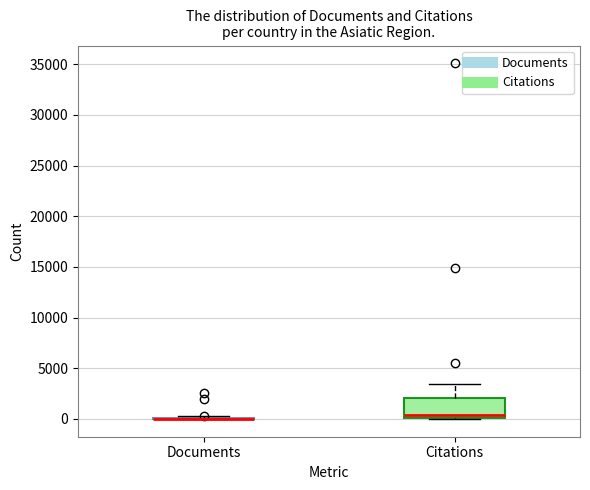

Comparing the boxes themselves (not the whiskers), which one is the tallest?

Citations